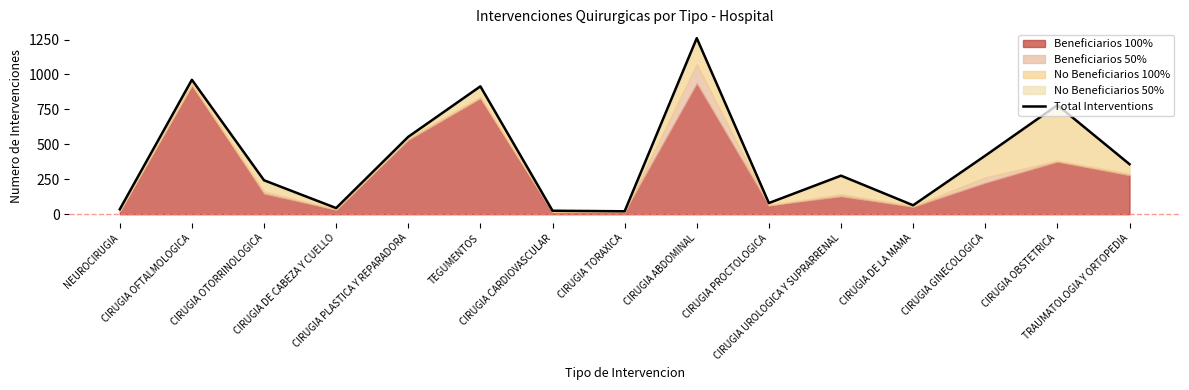

What is the difference between the values at CIRUGIA OTORRINOLOGICA and CIRUGIA UROLOGICA Y SUPRARRENAL?

33